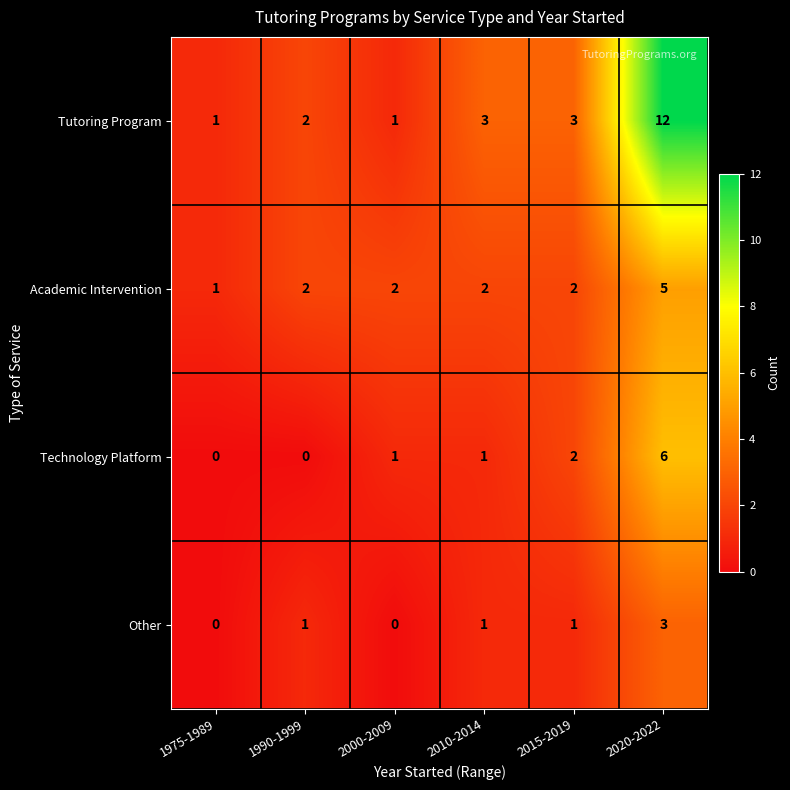

Is it true that Technology Platform equals 0 at 1975-1989?

True